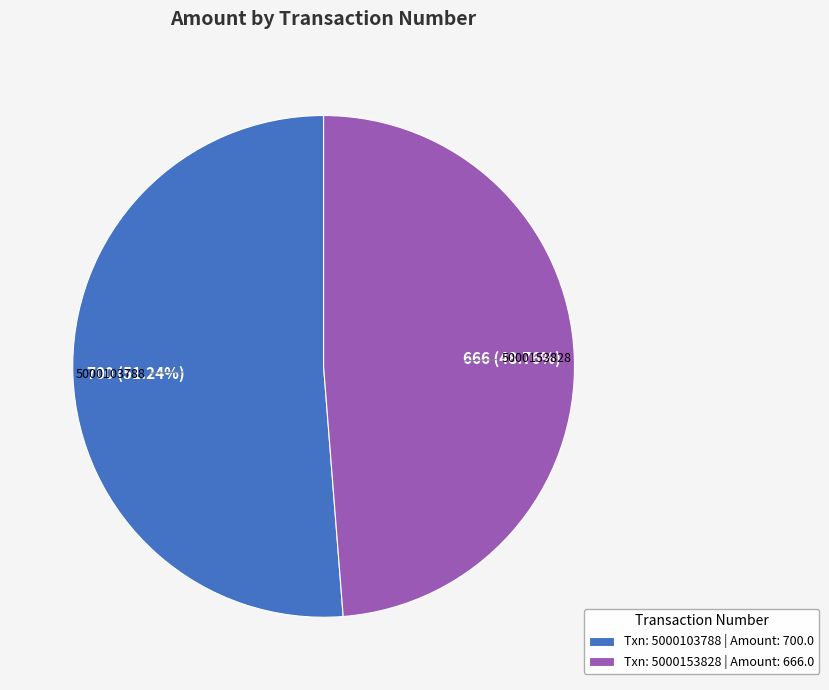

Is it true that 5000153828 is 58% of the pie?

False